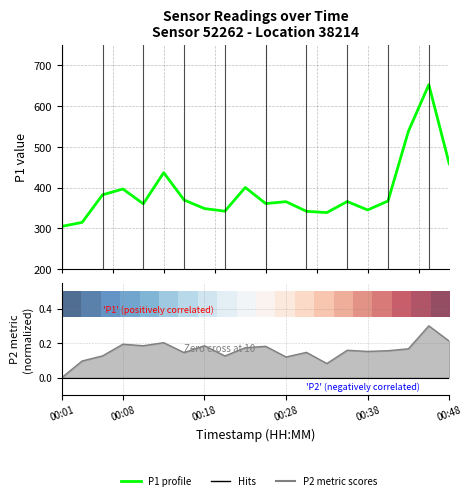

Count the number of data series in this chart.

3